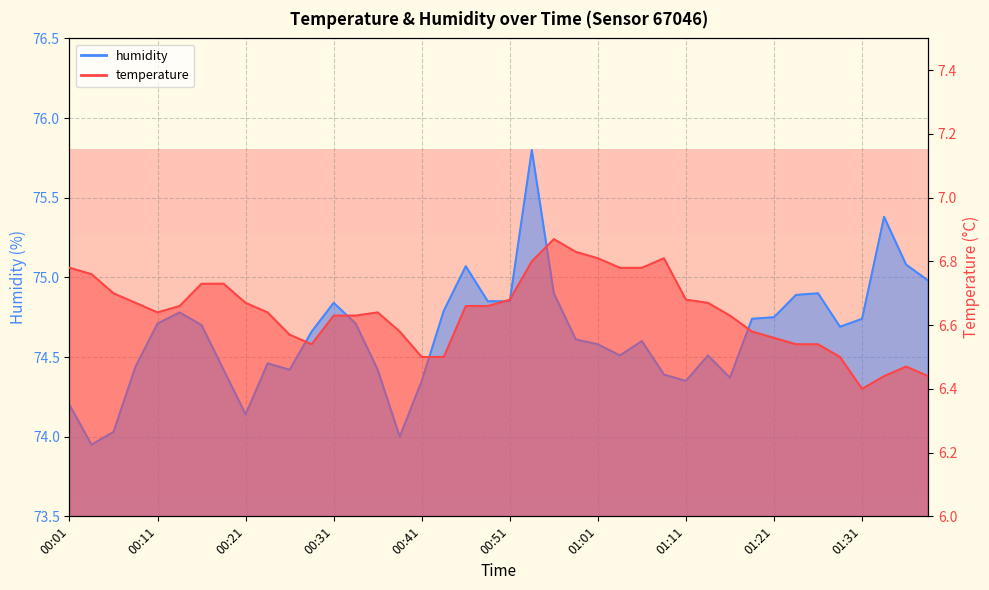

At which label does humidity reach its peak?

00:54